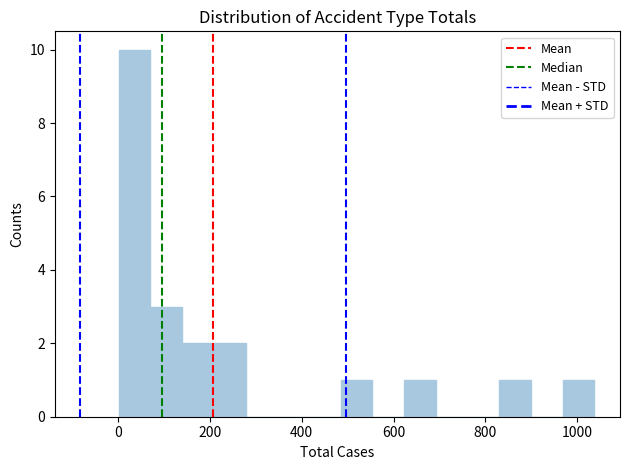

Around what value on the x-axis is the tallest bar? Give the approximate position of its centre, as read against the axis.

40